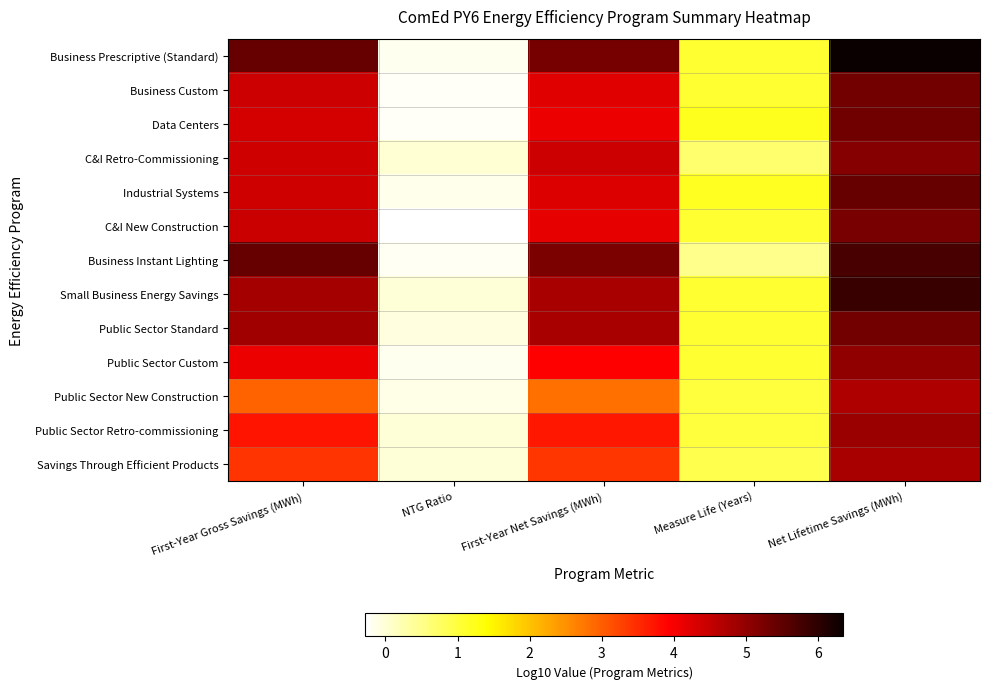

What is the spread (max minus min) of values at First-Year Gross Savings (MWh)?

2.5